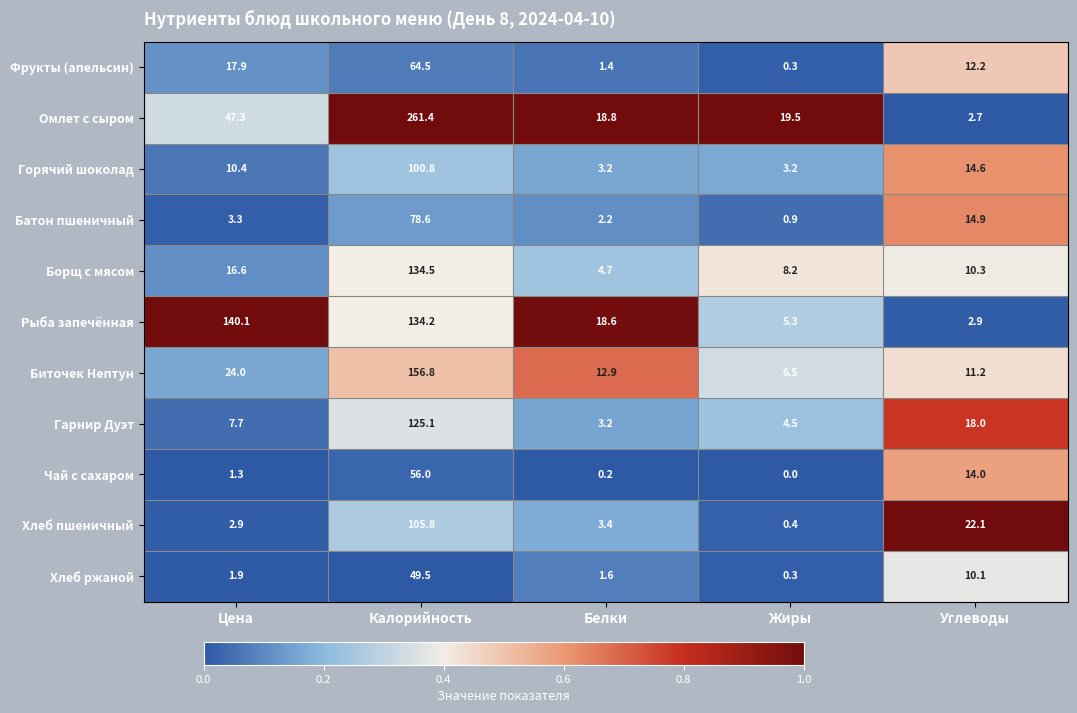

True or false: Чай с сахаром has a value of 87.6 at Калорийность.

False